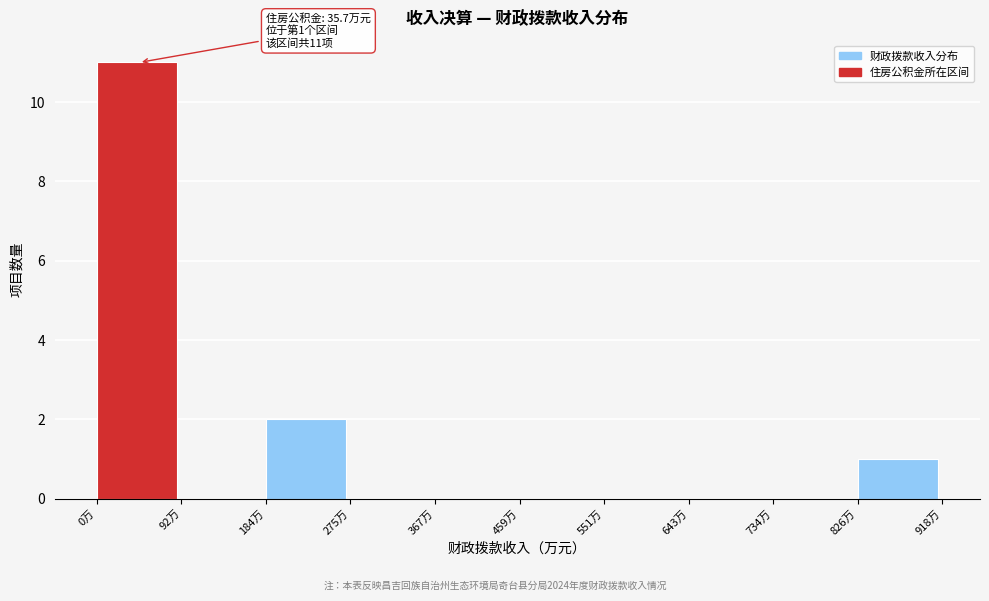

Over which range of the x-axis is the bar tallest?

0 to 90